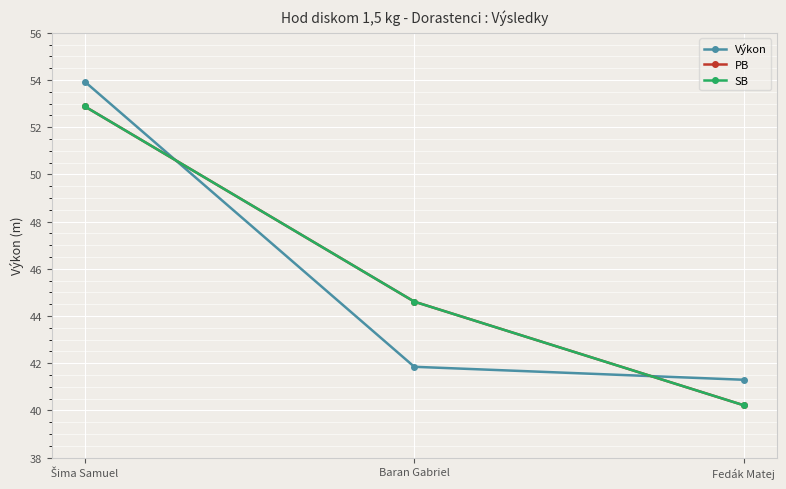

Is this an area chart (filled region under the line)?

No